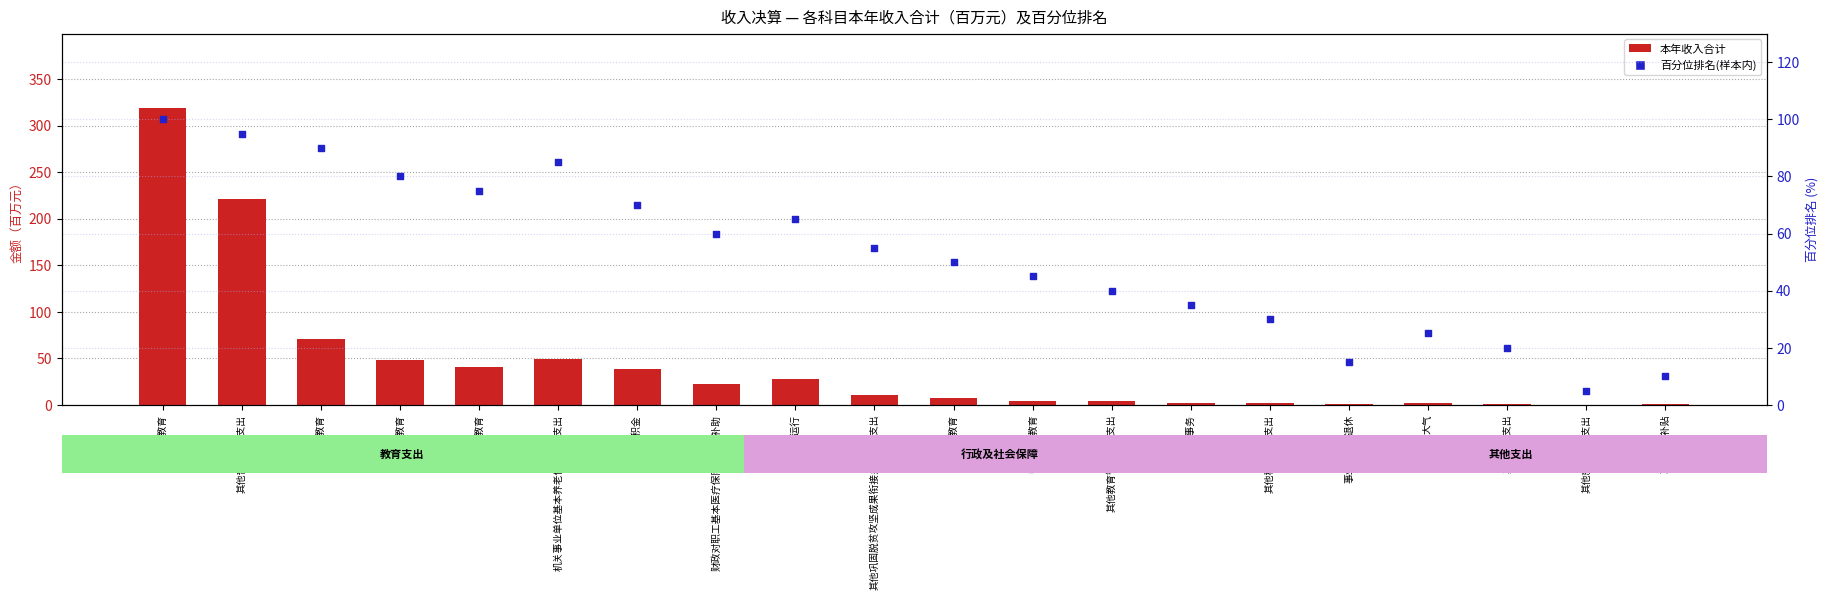

Which series has the largest total across all categories?

百分位排名(%)